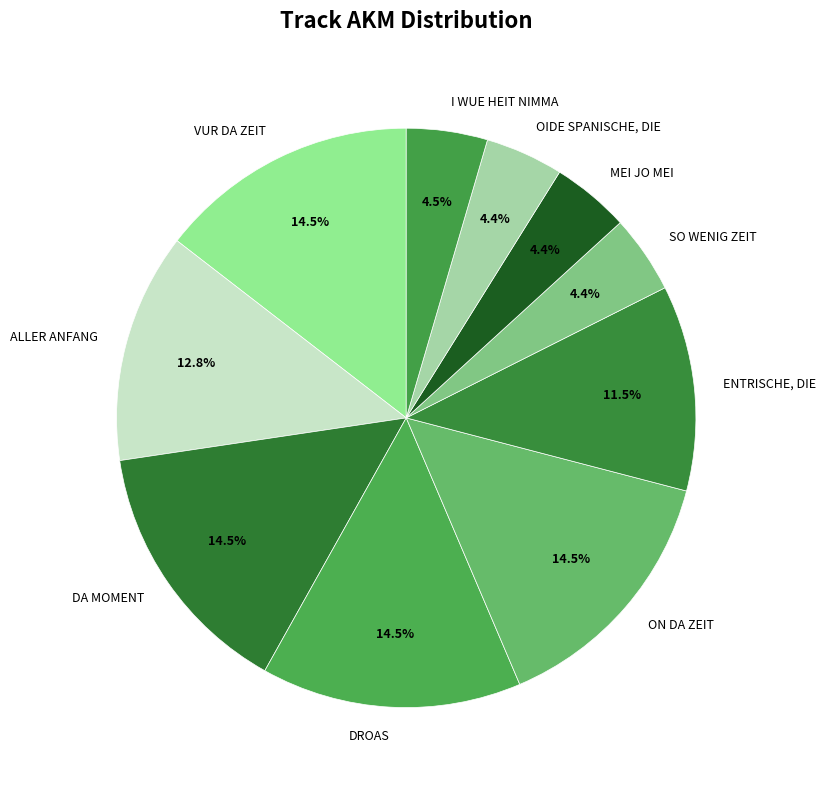

Approximately how many times larger is the value at VUR DA ZEIT compared to SO WENIG ZEIT?

3.3